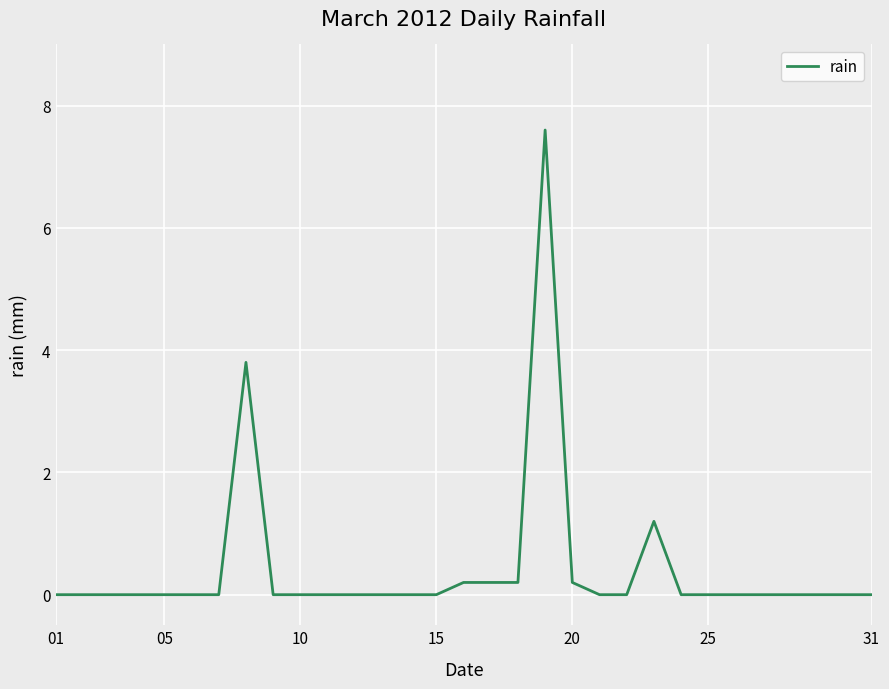

What is the sum of all values?

13.4